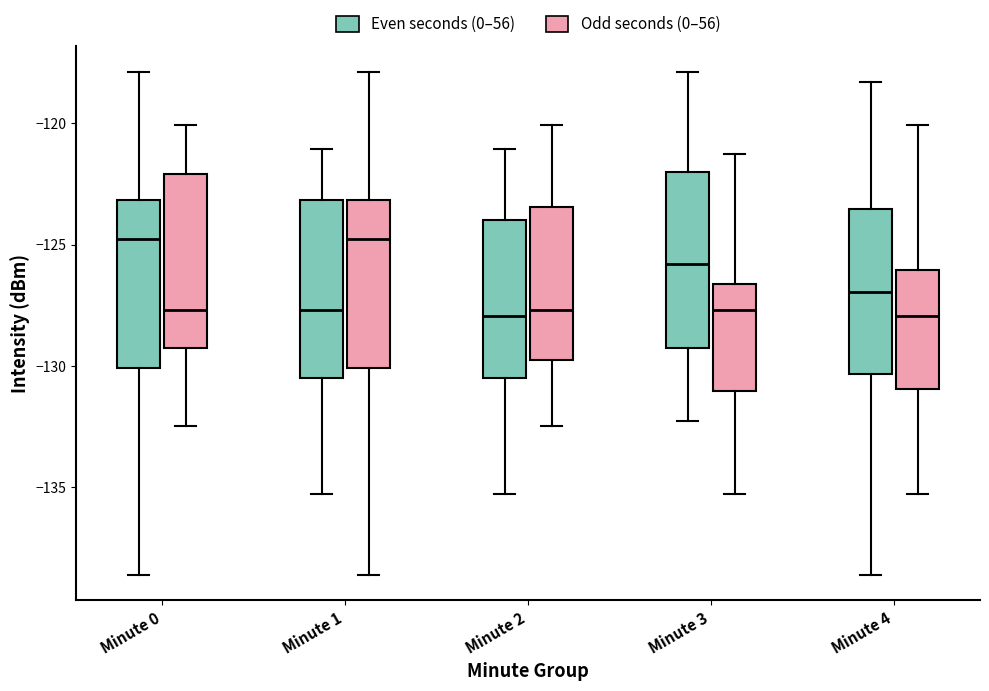

Reading left to right, read every box against the y-axis: the position of its median line, the range the box covers, and the ends of its whiskers. The values are not printed on the chart, so give them approximately, as read against the axis.

Minute 0 (Even seconds (0–56)): median -125.0, box -130.0 to -123.0, whiskers -138.5 to -118.0
Minute 0 (Odd seconds (0–56)): median -127.5, box -129.0 to -122.0, whiskers -132.5 to -120.0
Minute 1 (Even seconds (0–56)): median -127.5, box -130.5 to -123.0, whiskers -135.5 to -121.0
Minute 1 (Odd seconds (0–56)): median -125.0, box -130.0 to -123.0, whiskers -138.5 to -118.0
Minute 2 (Even seconds (0–56)): median -128.0, box -130.5 to -124.0, whiskers -135.5 to -121.0
Minute 2 (Odd seconds (0–56)): median -127.5, box -130.0 to -123.5, whiskers -132.5 to -120.0
Minute 3 (Even seconds (0–56)): median -126.0, box -129.0 to -122.0, whiskers -132.5 to -118.0
Minute 3 (Odd seconds (0–56)): median -127.5, box -131.0 to -126.5, whiskers -135.5 to -121.5
Minute 4 (Even seconds (0–56)): median -127.0, box -130.5 to -123.5, whiskers -138.5 to -118.5
Minute 4 (Odd seconds (0–56)): median -128.0, box -131.0 to -126.0, whiskers -135.5 to -120.0